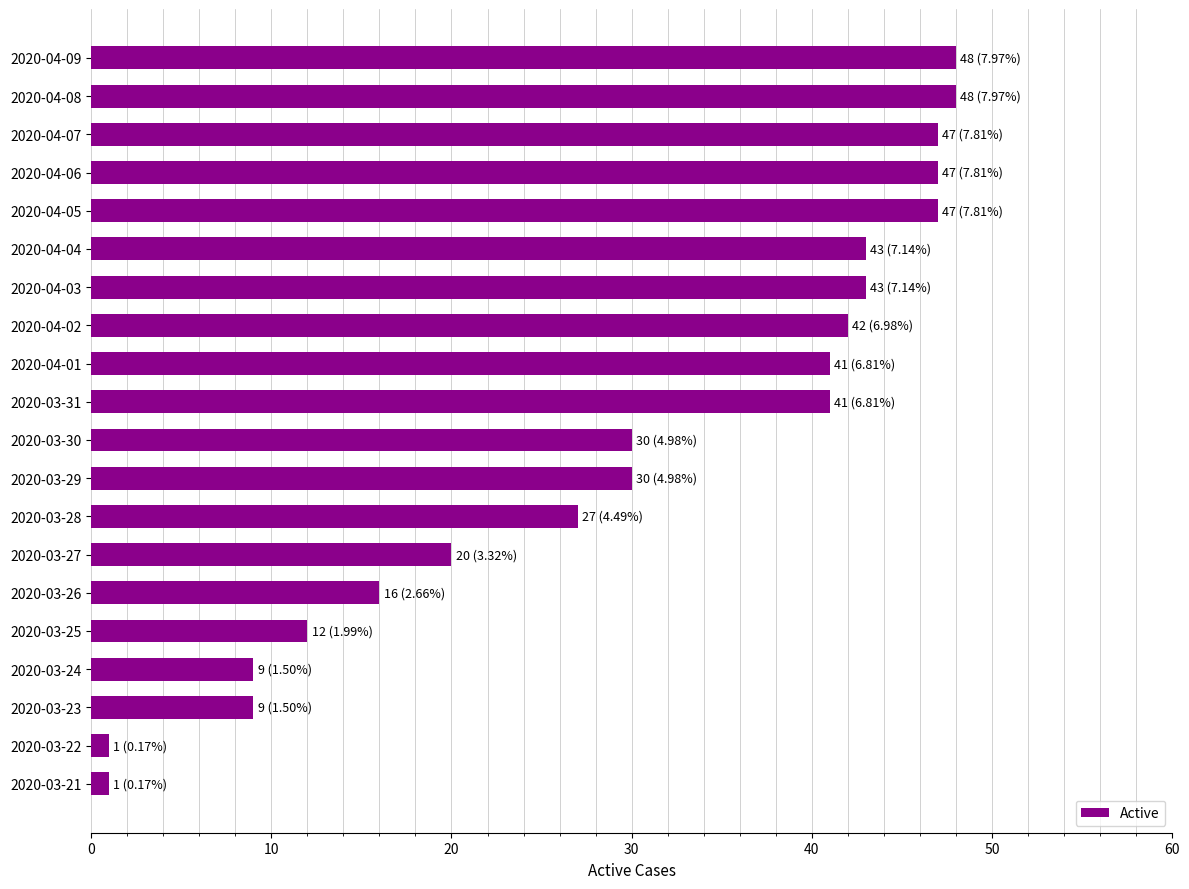

Is it true that the value at 2020-03-24 is 9?

True